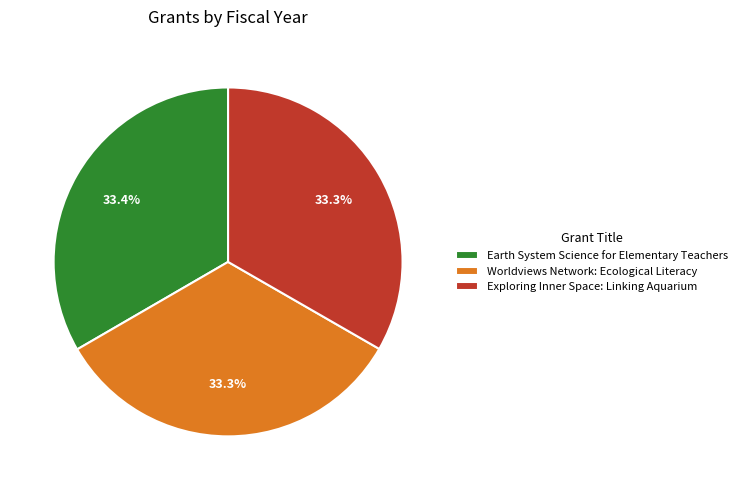

What is the total percentage of Exploring Inner Space: Linking Aquarium and Earth System Science for Elementary Teachers?

66.7%